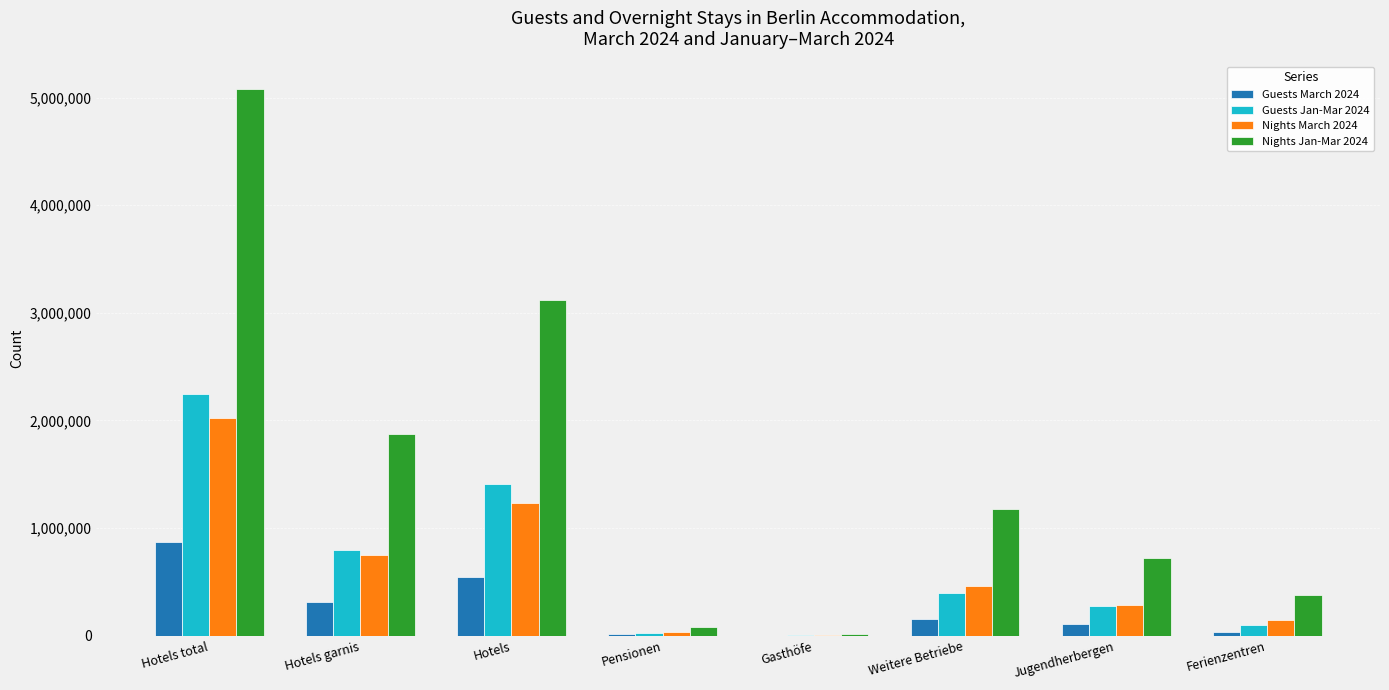

The Nights Jan-Mar 2024 series shows 304850 at Jugendherbergen. True or false?

False